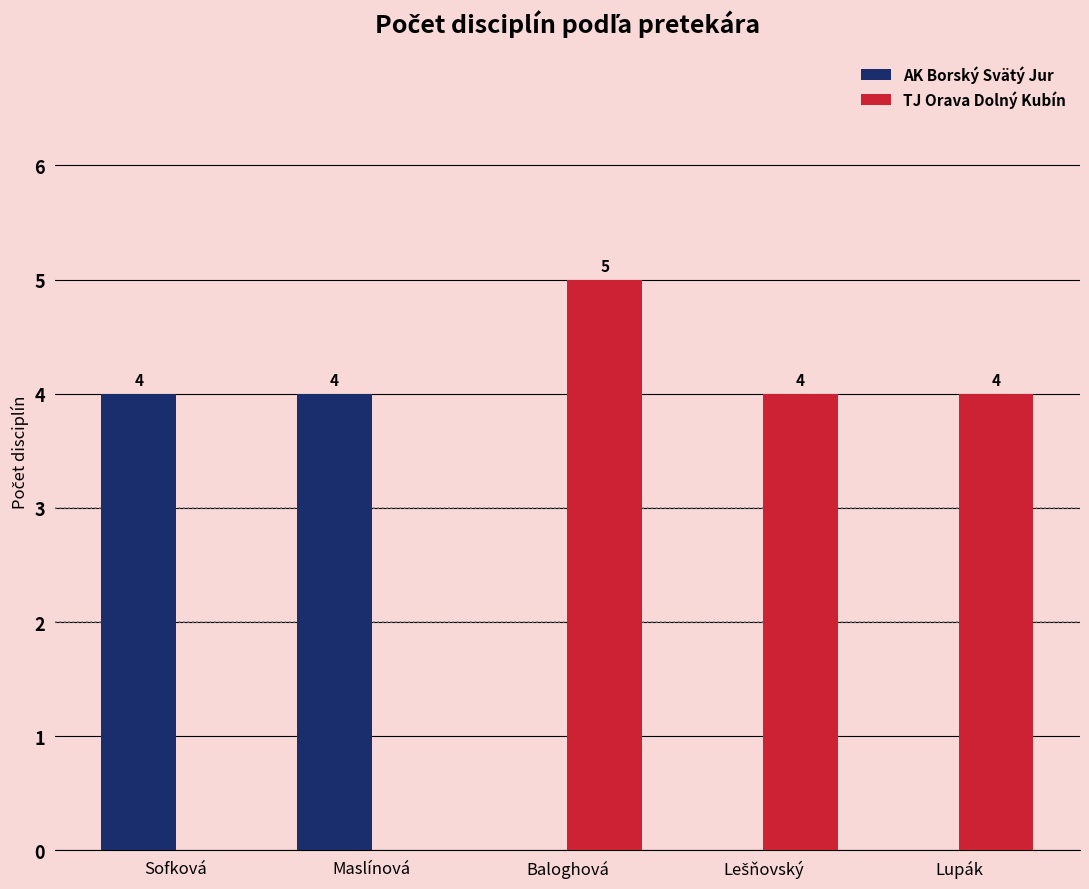

True or false: TJ Orava Dolný Kubín has a value of -3 at Maslínová.

False